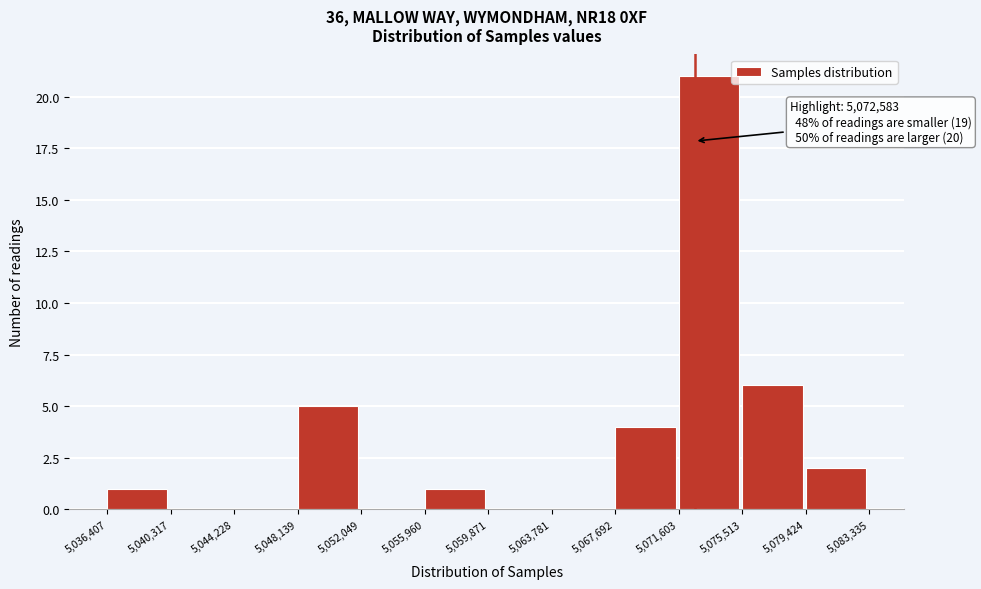

Which range on the x-axis has the tallest bar?

5,071,603 to 5,075,513